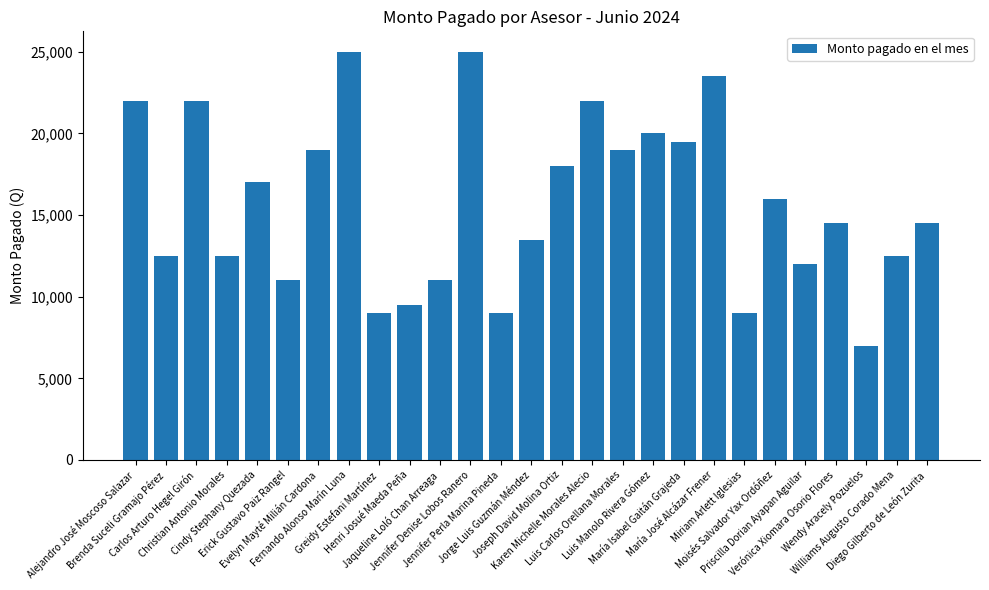

What is the sum of all values?

425500